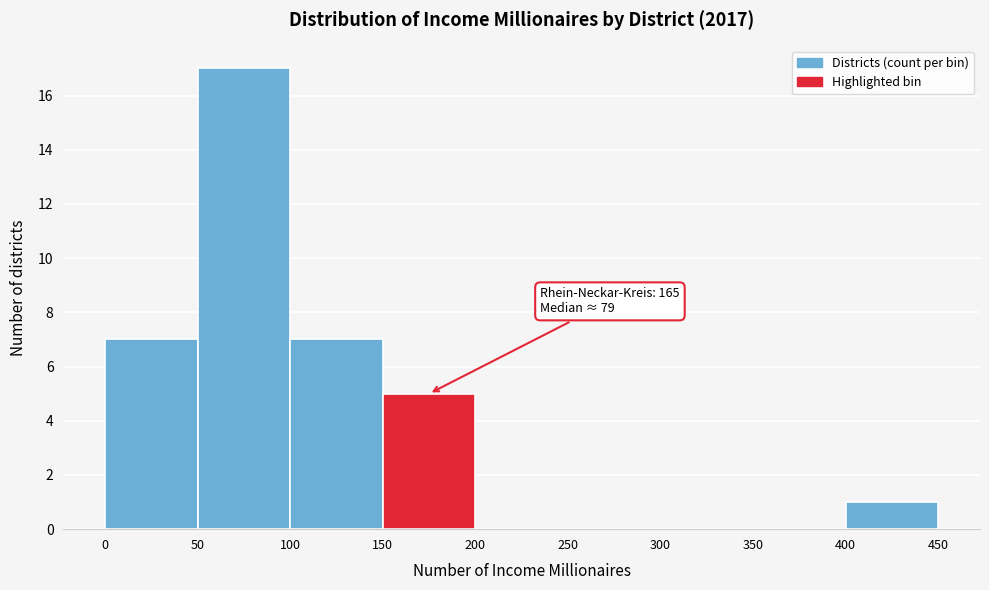

Over which range of the x-axis is the bar tallest?

50 to 100